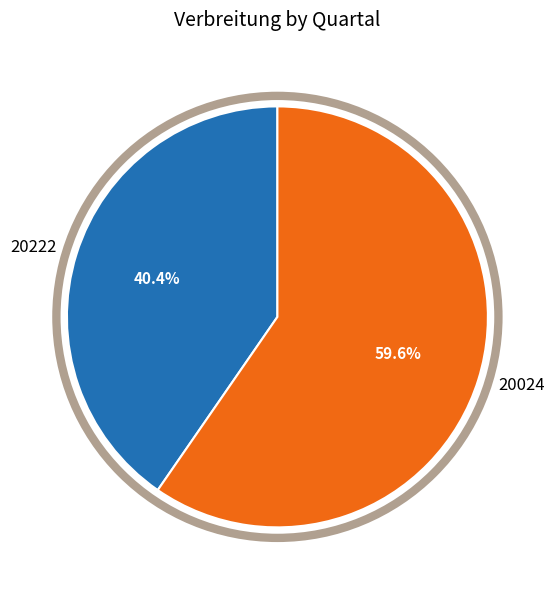

What is the total percentage of 20222 and 20024?

100.0%